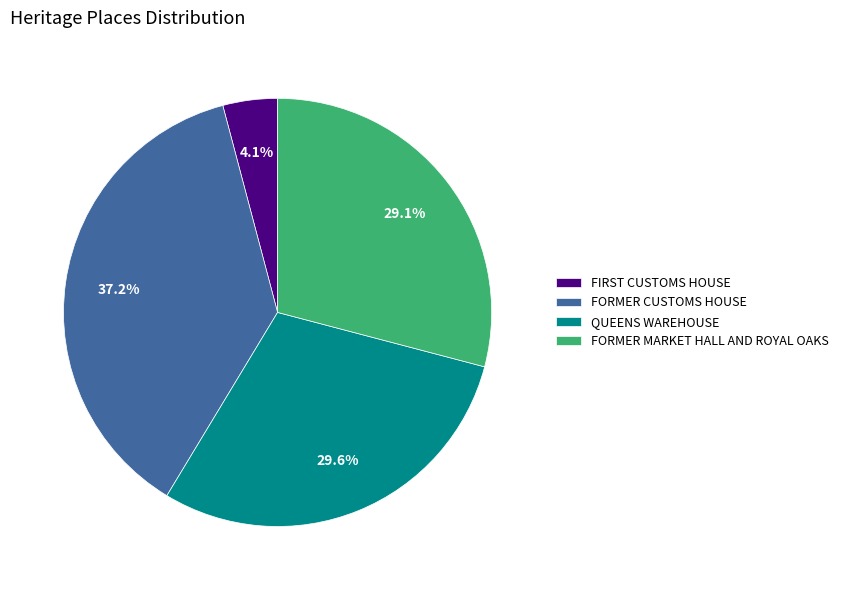

To the nearest percent, what is the difference between the QUEENS WAREHOUSE and FORMER CUSTOMS HOUSE slice percentages?

8%